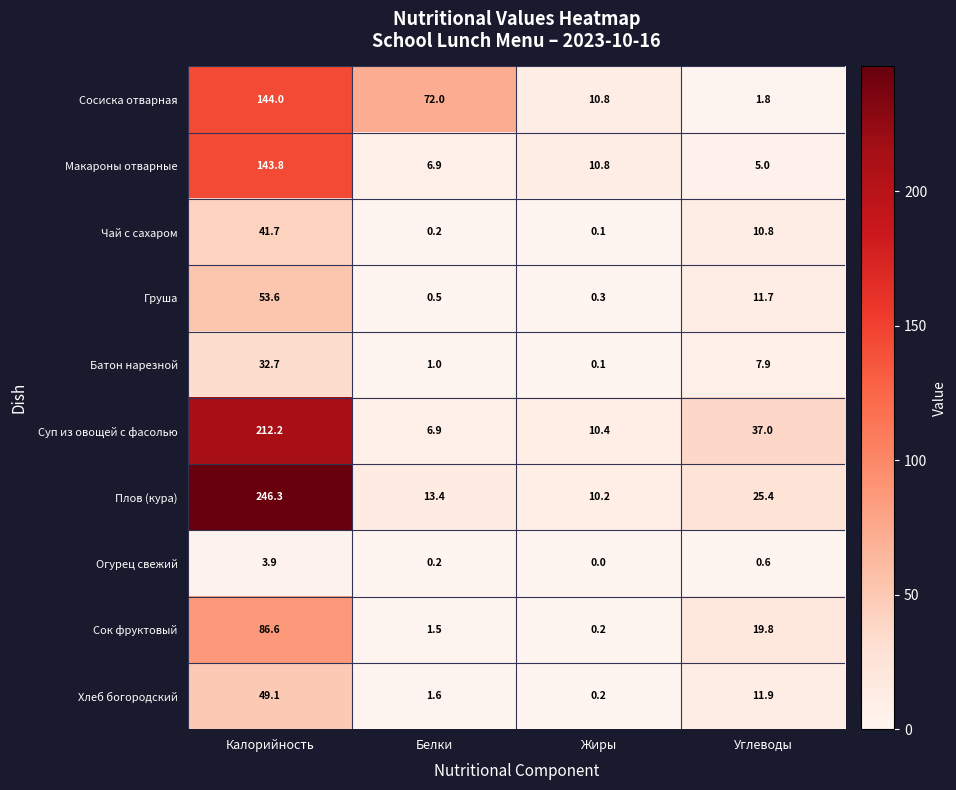

Which series has the largest total across all categories?

Плов (кура)